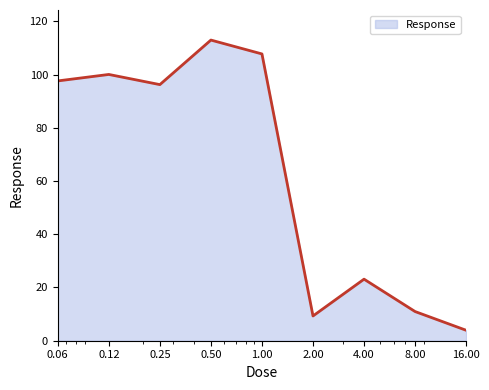

What is the minimum value shown in the chart?

3.9